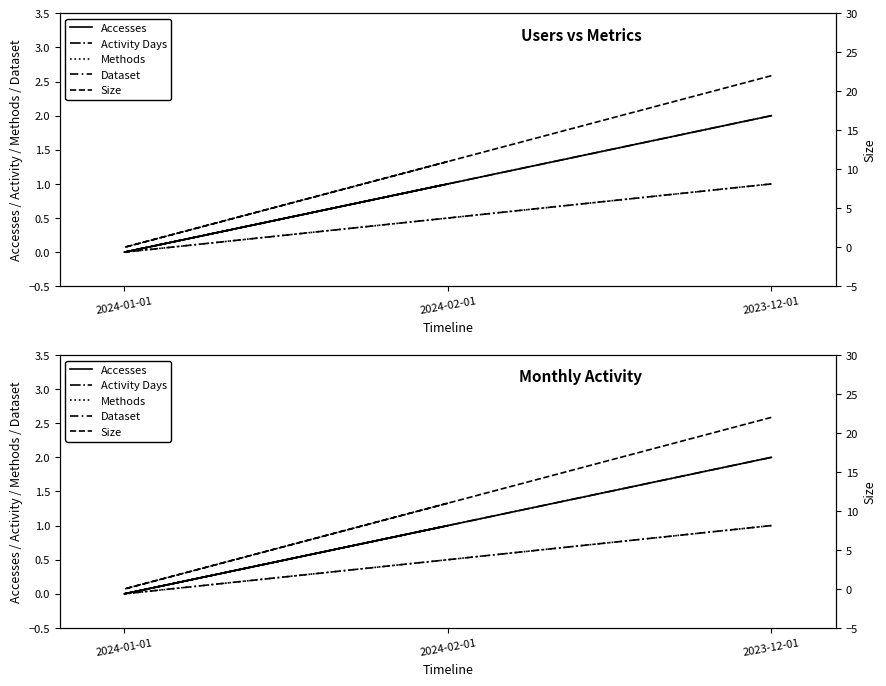

At which category does the chart reach its peak across all series?

2023-12-01